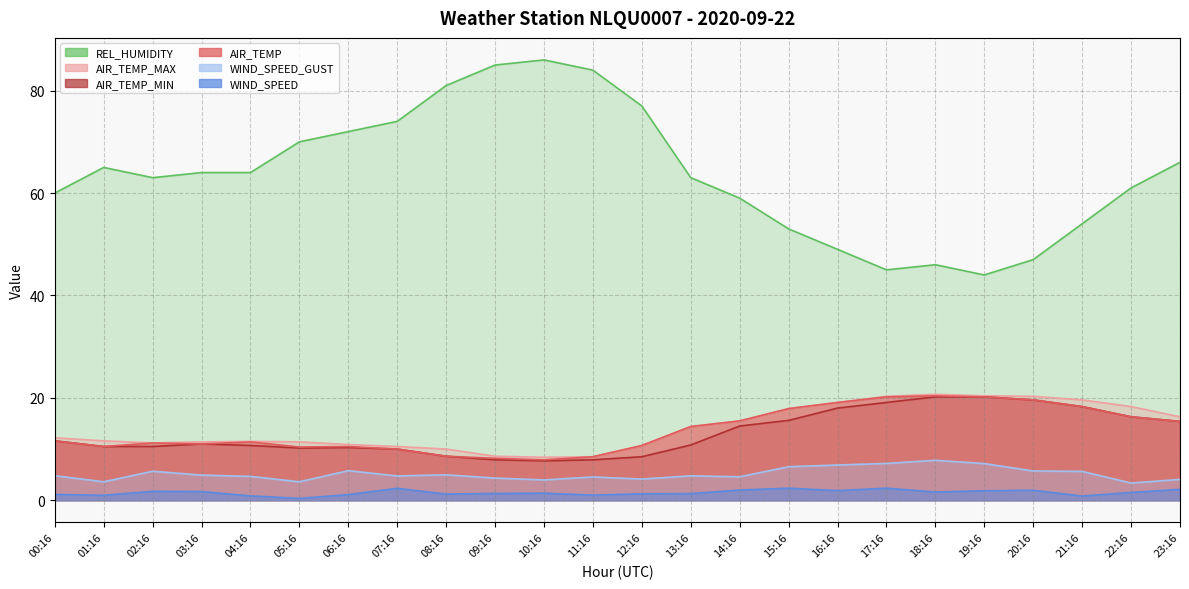

What is the maximum value for AIR_TEMP?

20.4